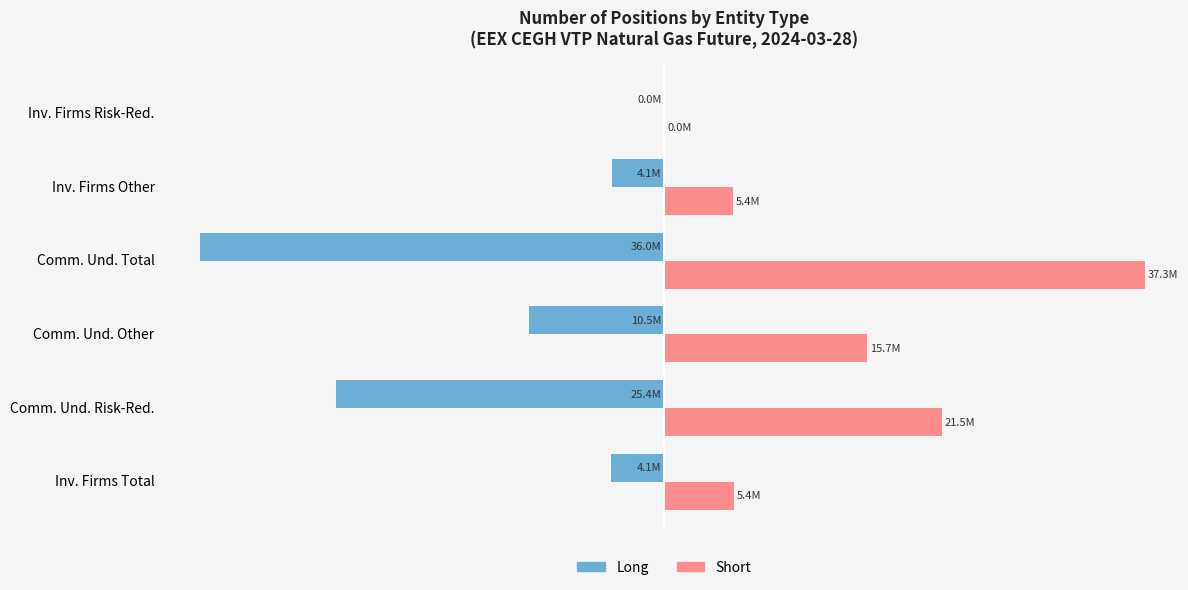

What are all the series names shown in the legend?

Long, Short